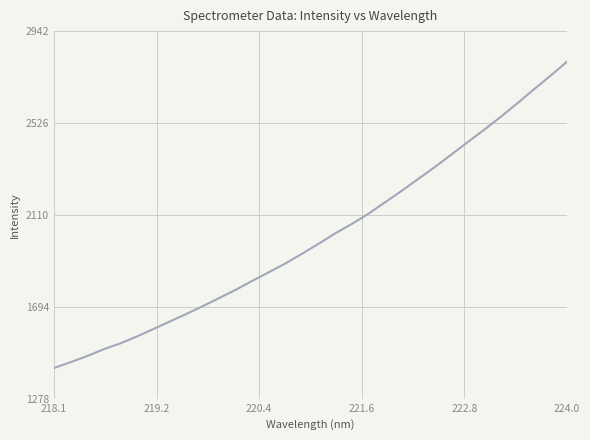

What is the difference between the maximum and minimum values?

1386.8